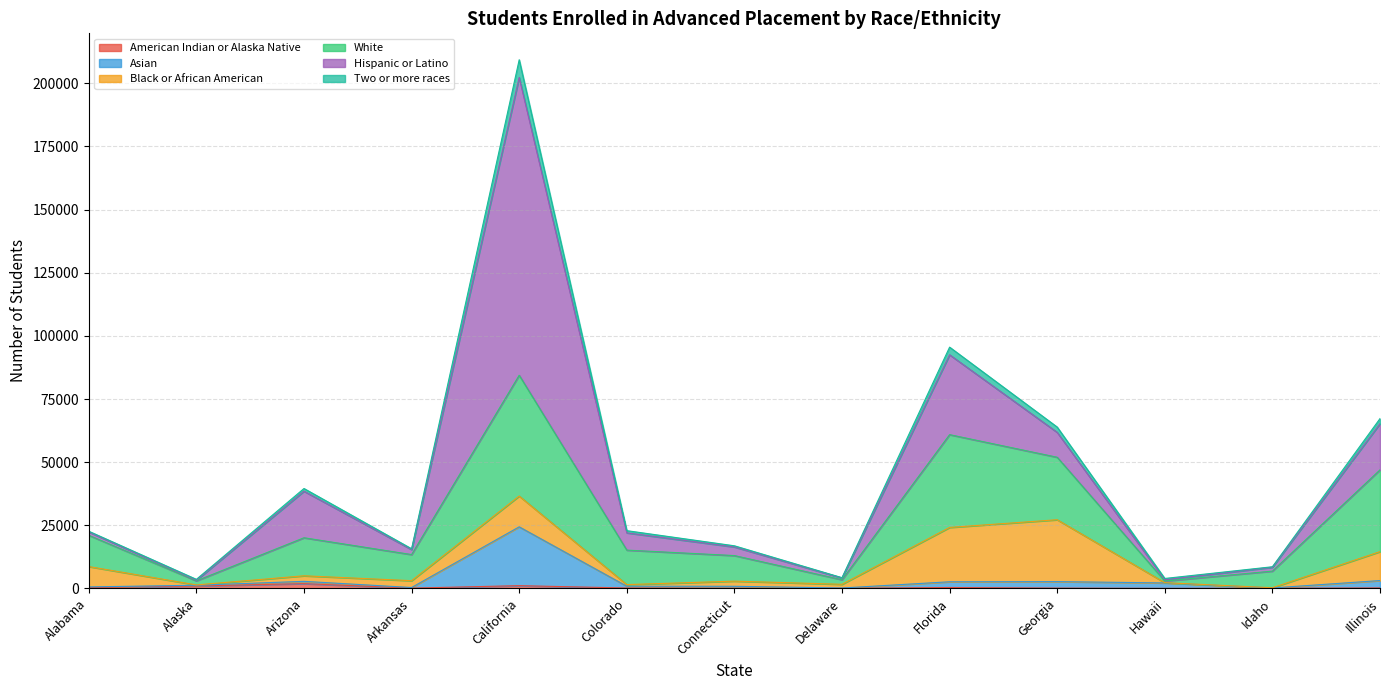

At which category is the sum across all series the highest?

California